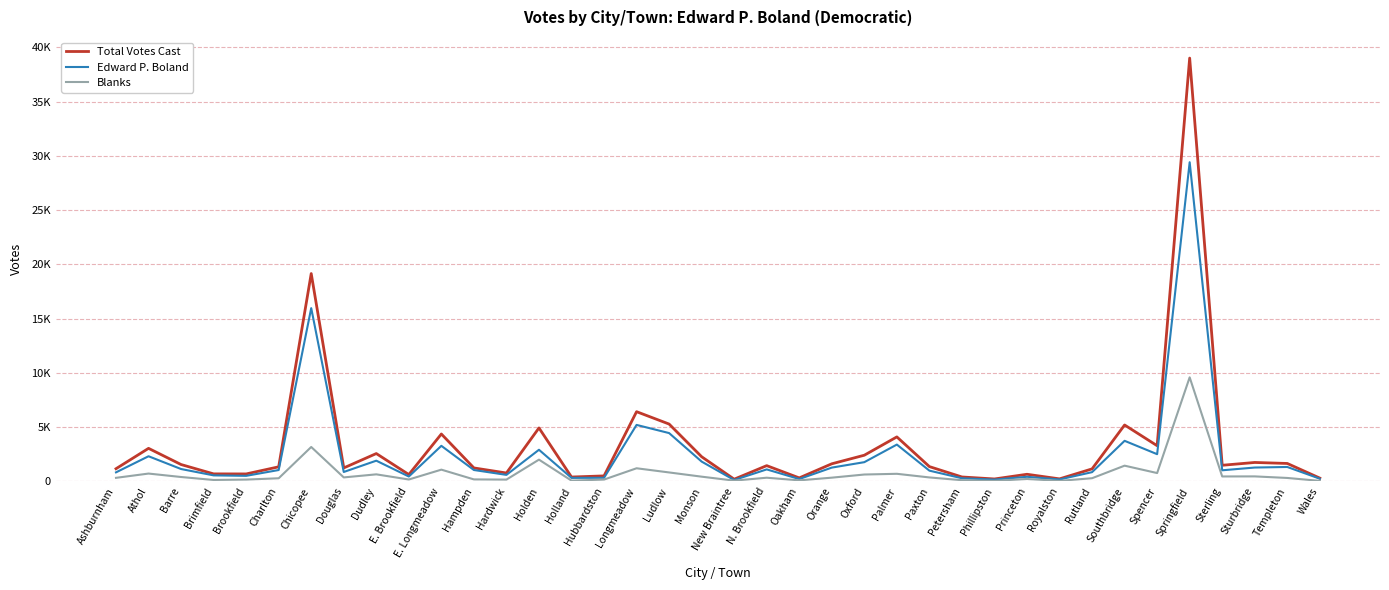

Rank the series by their maximum value, from highest to lowest.

Total Votes Cast, Edward P. Boland, Blanks